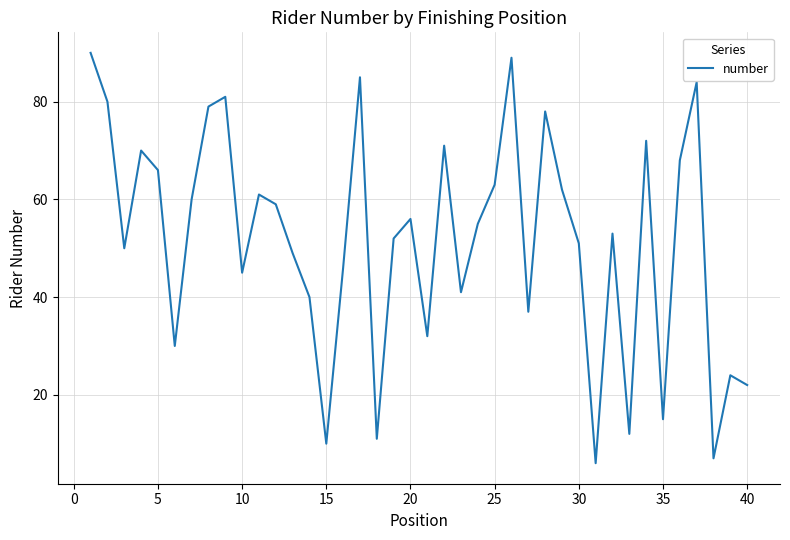

Reading left to right, extract all data points from this chart.

90	80	50	70	66	30	60	79	81	45	61	59	49	40	10	46	85	11	52	56	32	71	41	55	63	89	37	78	62	51	6	53	12	72	15	68	84	7	24	22